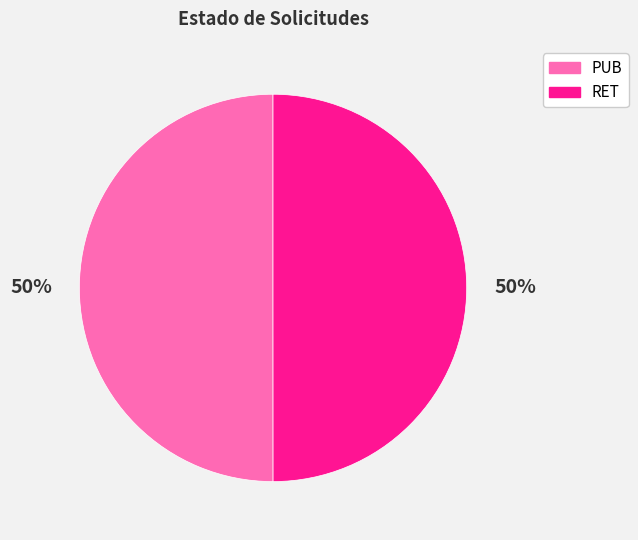

To the nearest percent, what percentage of the pie is PUB?

50%